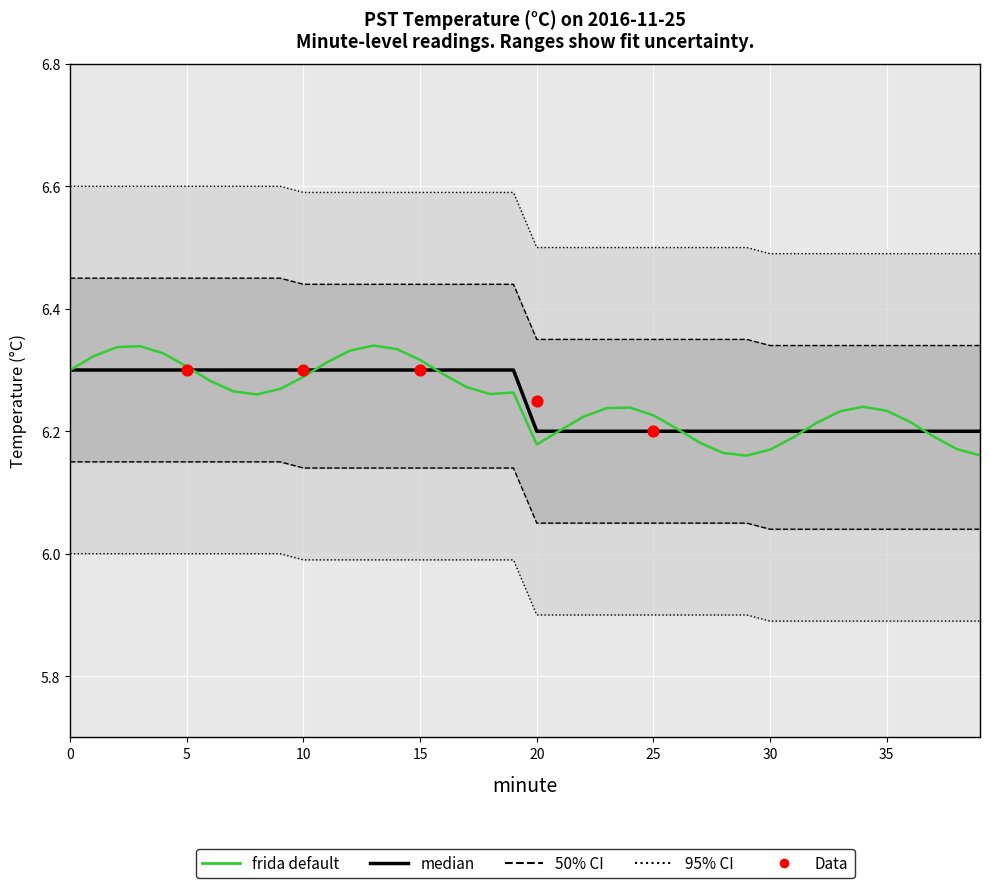

Is the value of CI_95_lower at 28 greater than the value of Temperature (C) at 20?

No